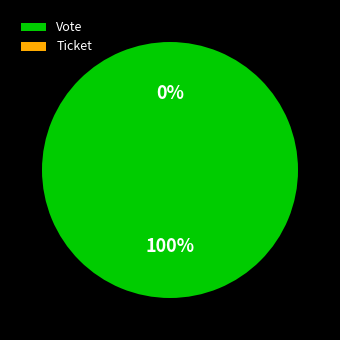

What is the change in value from Vote to Ticket?

-1